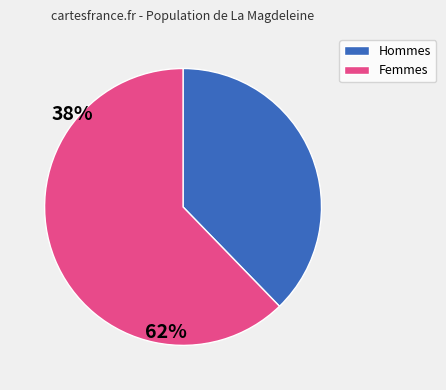

Is there any slice that represents more than half of the pie?

Yes